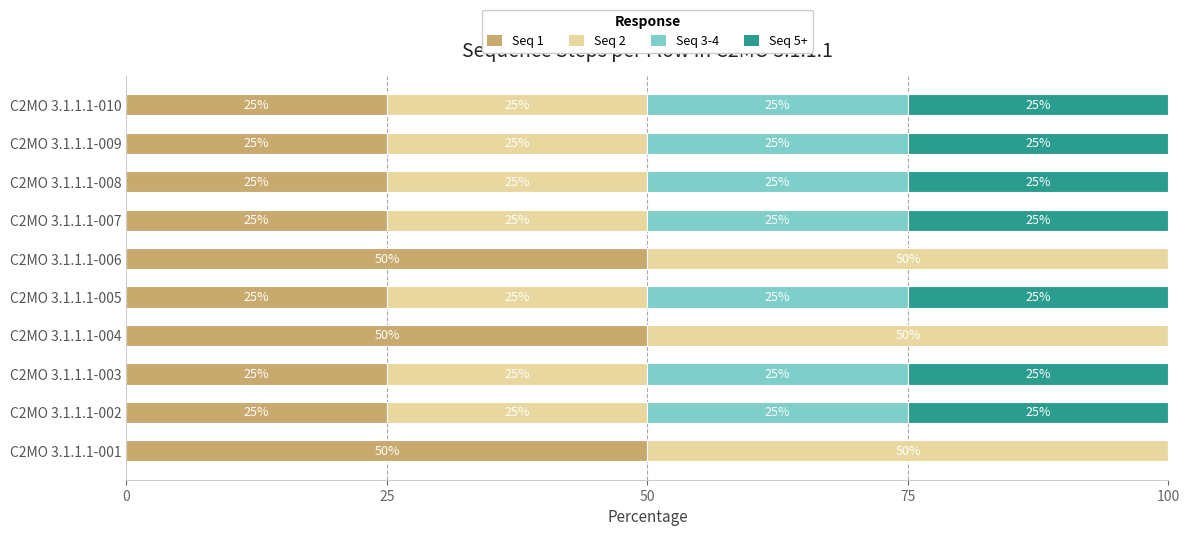

What is the sum of all Seq 1 values?

325